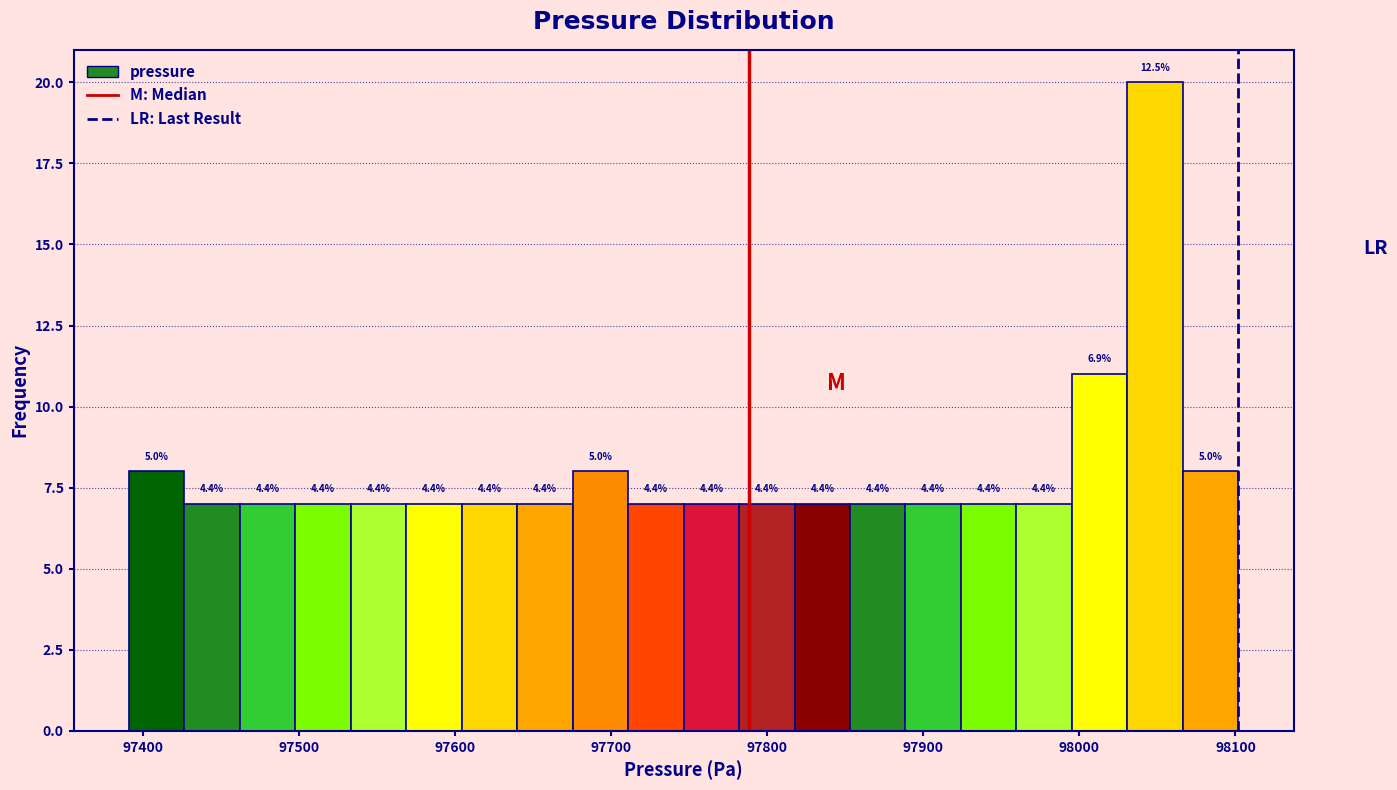

Around what value on the x-axis is the tallest bar? Give the approximate position of its centre, as read against the axis.

98050